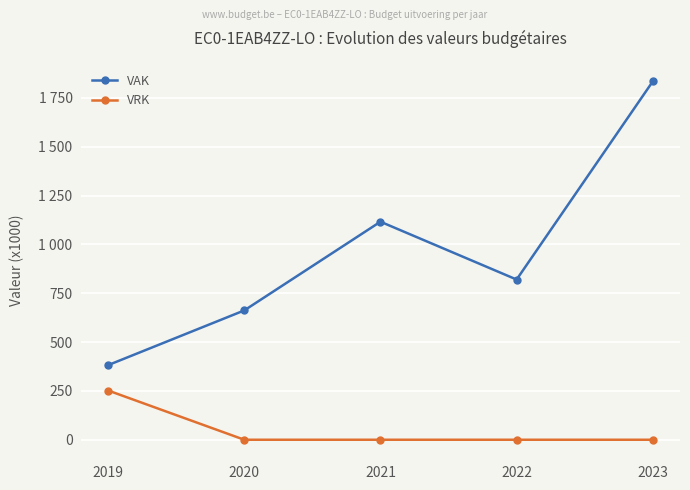

At which category is the sum across all series the highest?

2023